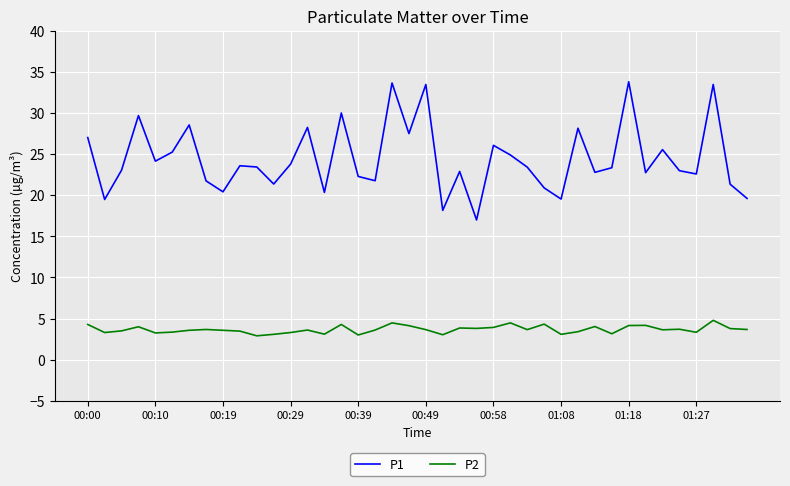

True or false: P1 and P2 intersect in this chart.

False